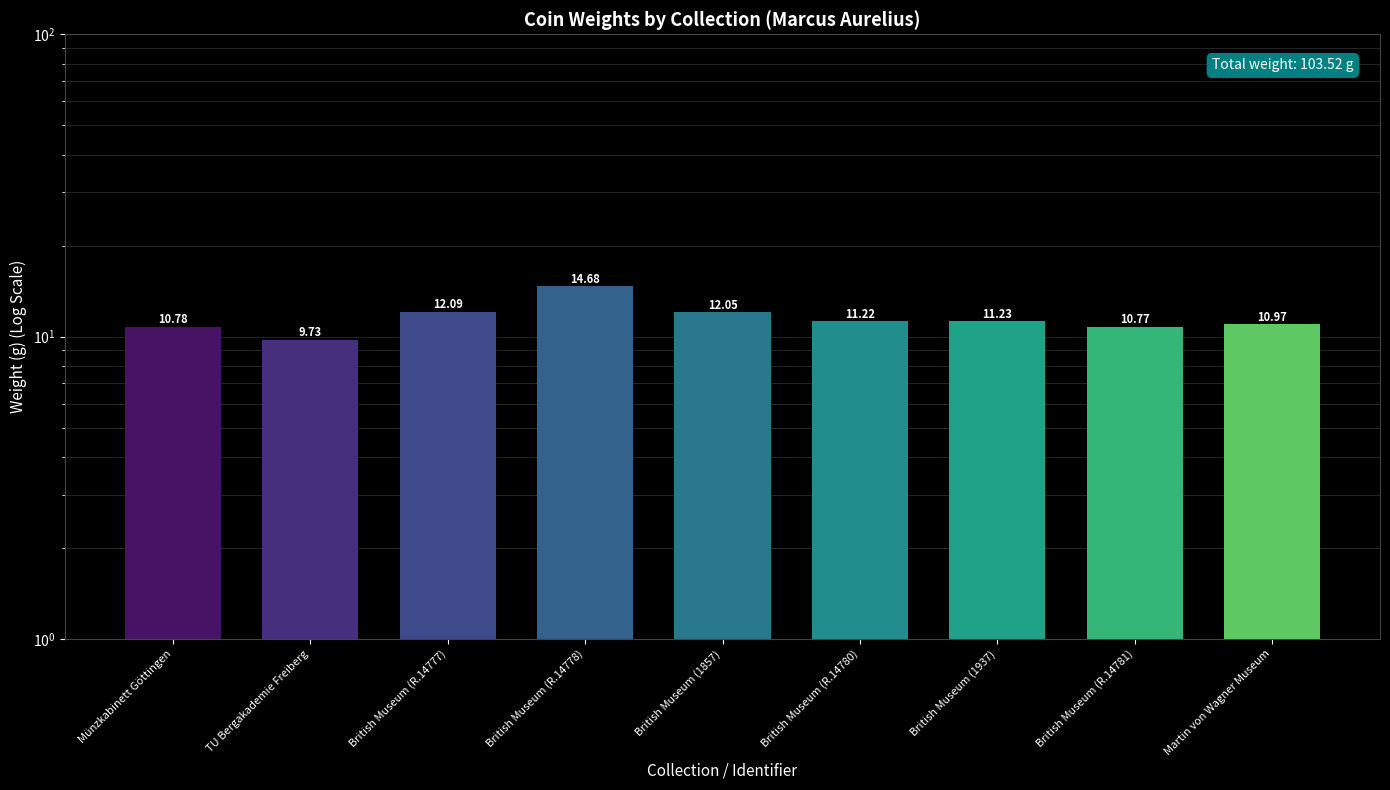

What is the maximum value shown in the chart?

14.7